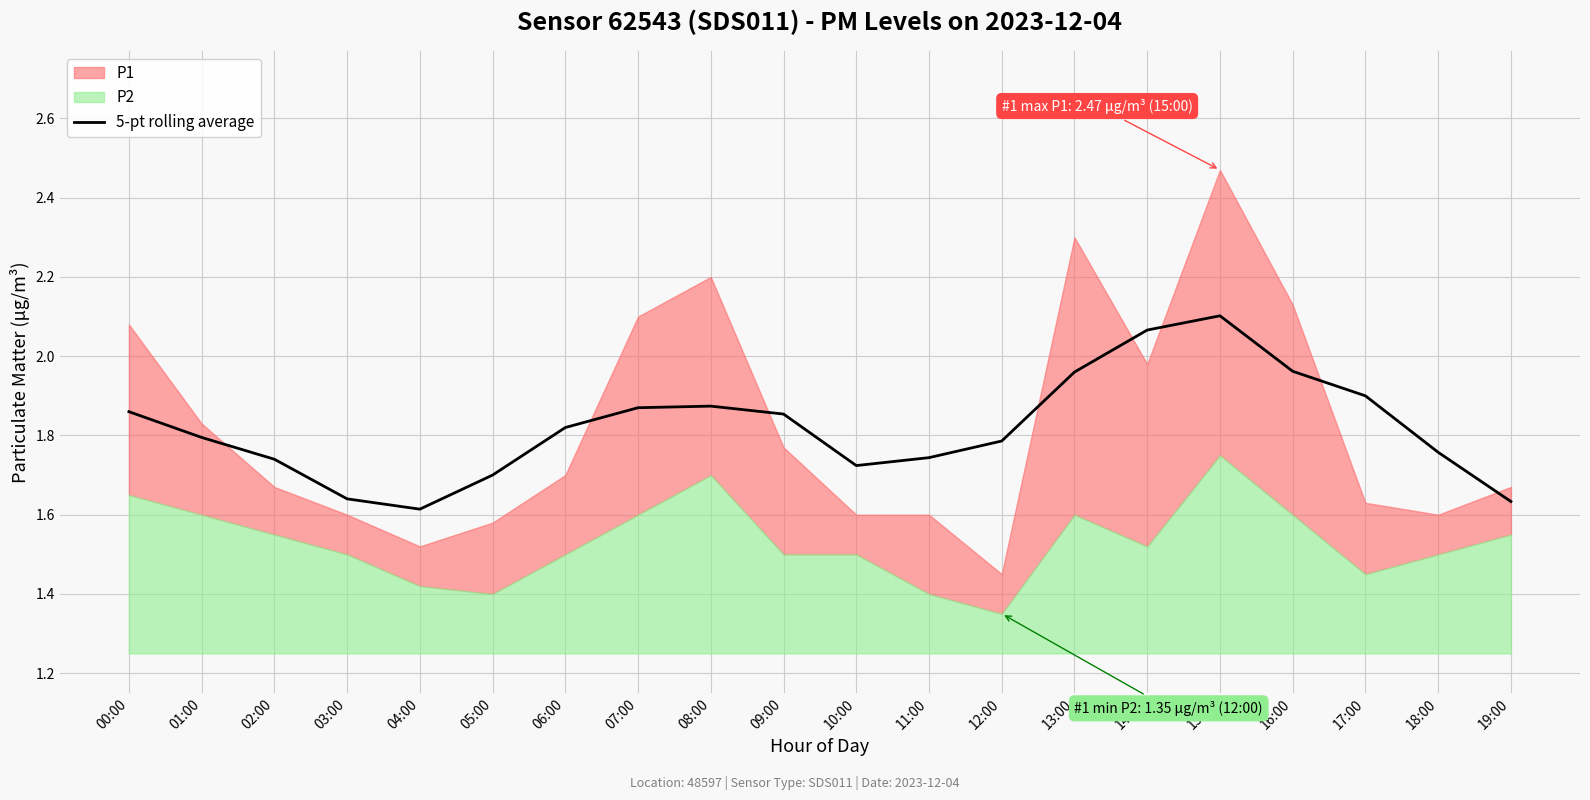

At which category does the data reach its first local peak?

08:00